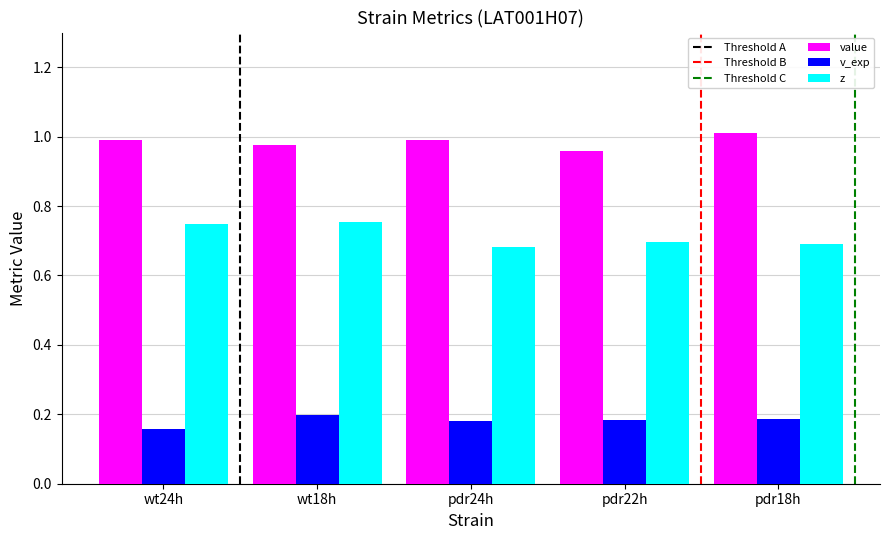

The value series shows 1.0 at pdr22h. True or false?

True